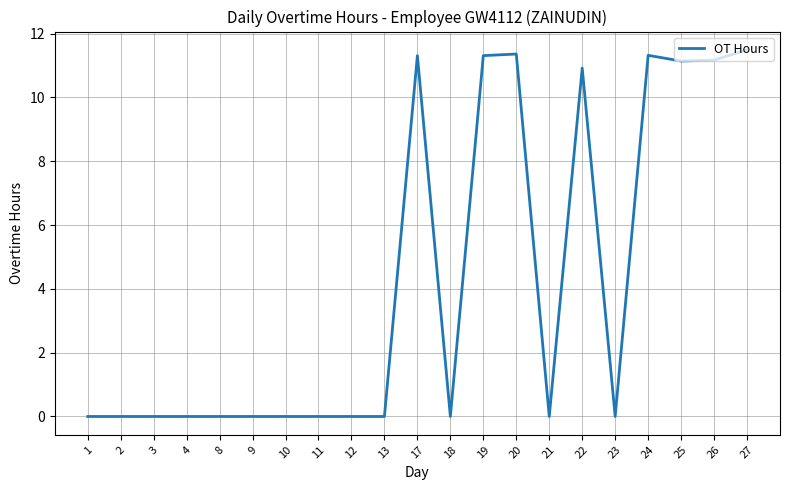

Is it true that the value at 1 is 0.0?

True